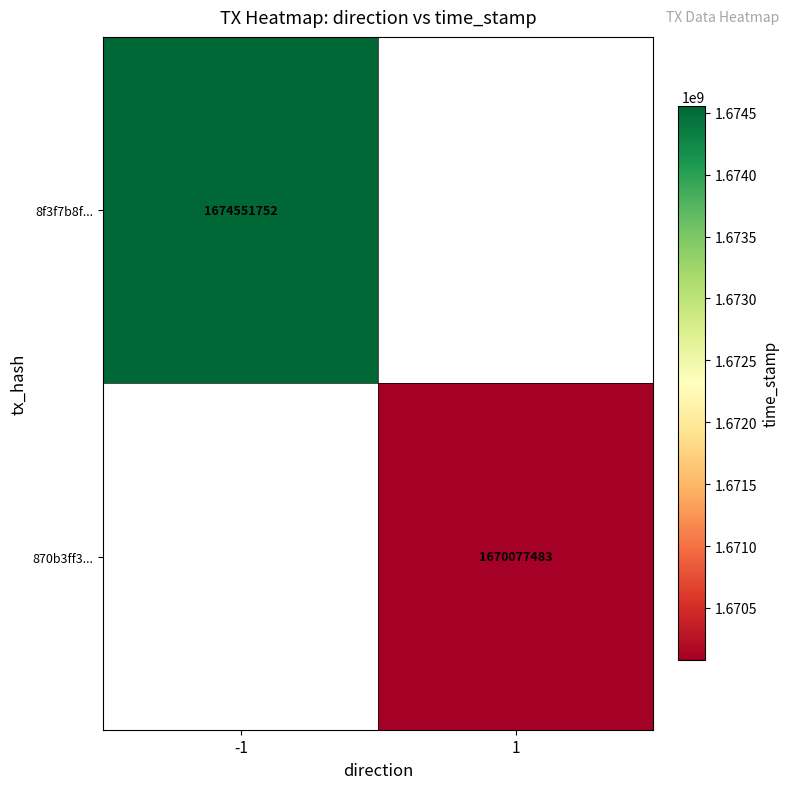

What is the smallest value displayed?

1670077483.0